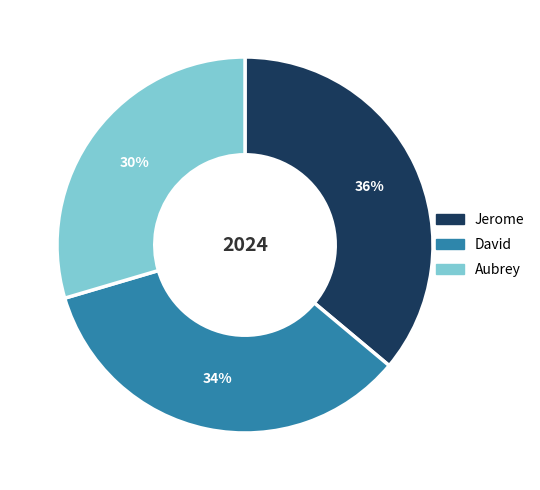

True or false: David accounts for 43% of the total.

False